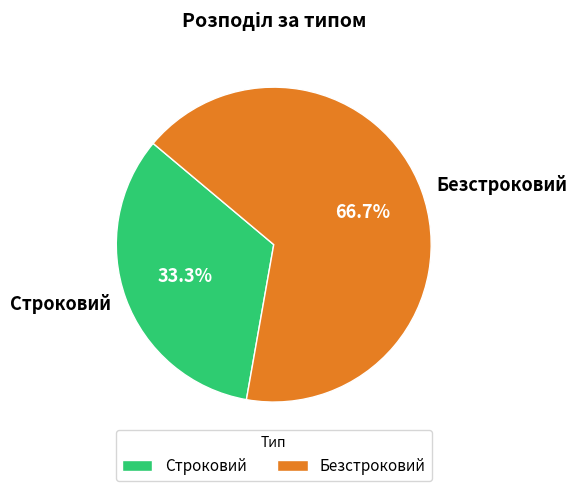

Which category has the smallest portion of the pie?

Строковий